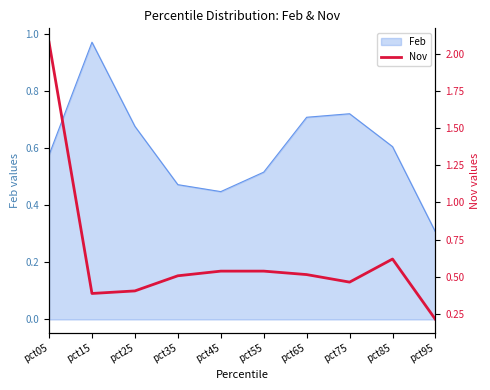

What is the lowest value of the Feb series?

0.3